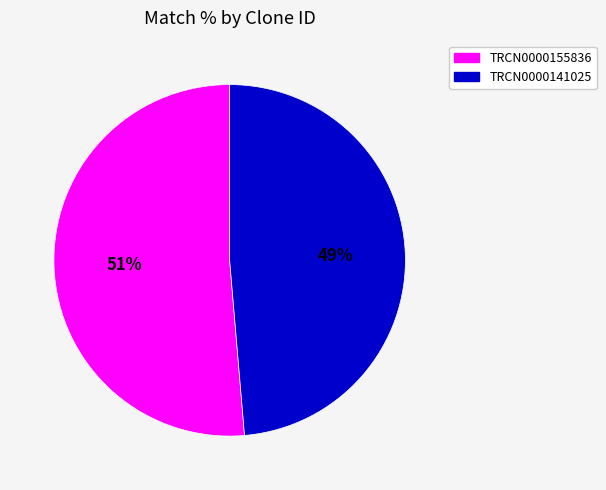

Does TRCN0000155836 account for over 50% of the chart?

Yes